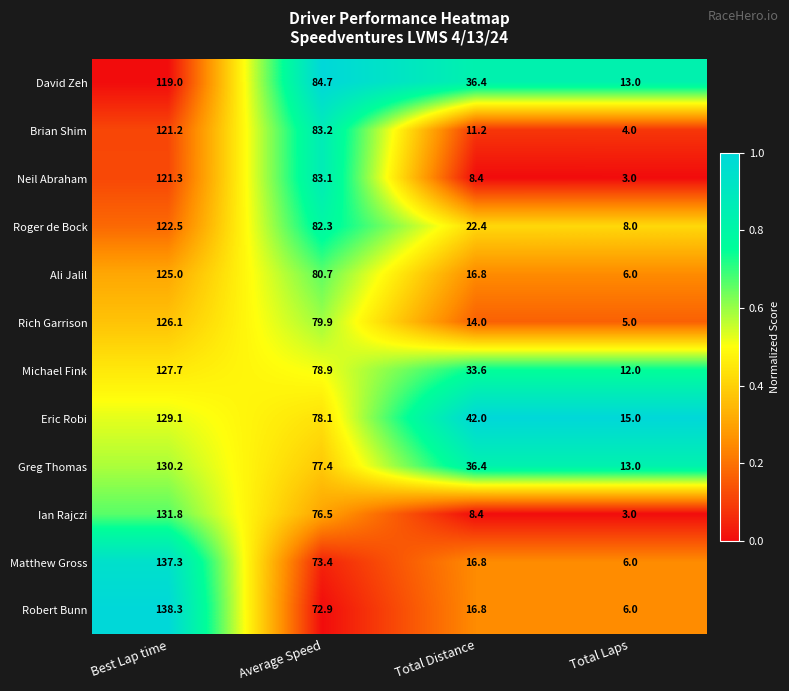

The value of David Zeh at Best Lap time is 119.0. True or false?

True